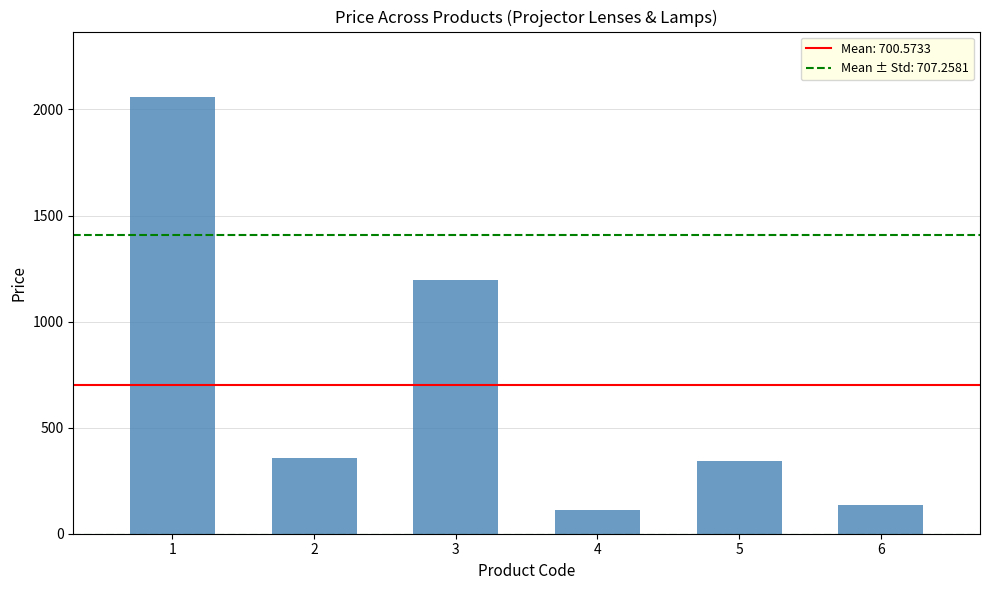

The value at 4 is 194.5. True or false?

False